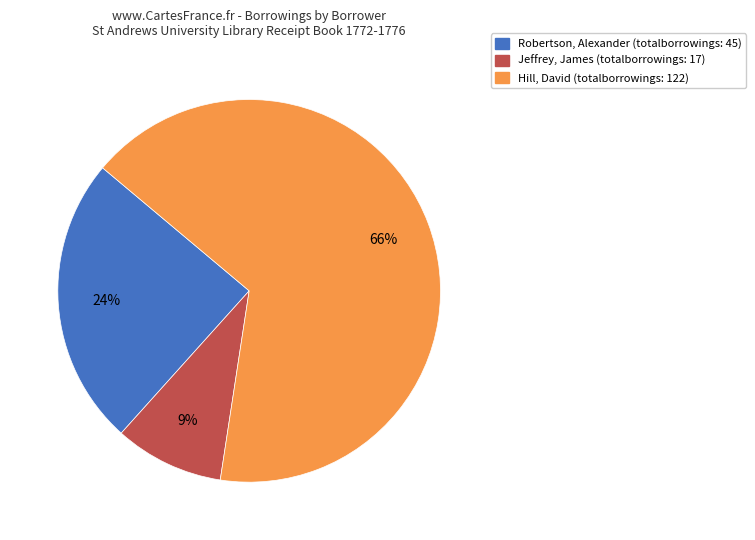

Rank the categories by value from highest to lowest.

Hill, David (totalborrowings: 122), Robertson, Alexander (totalborrowings: 45), Jeffrey, James (totalborrowings: 17)